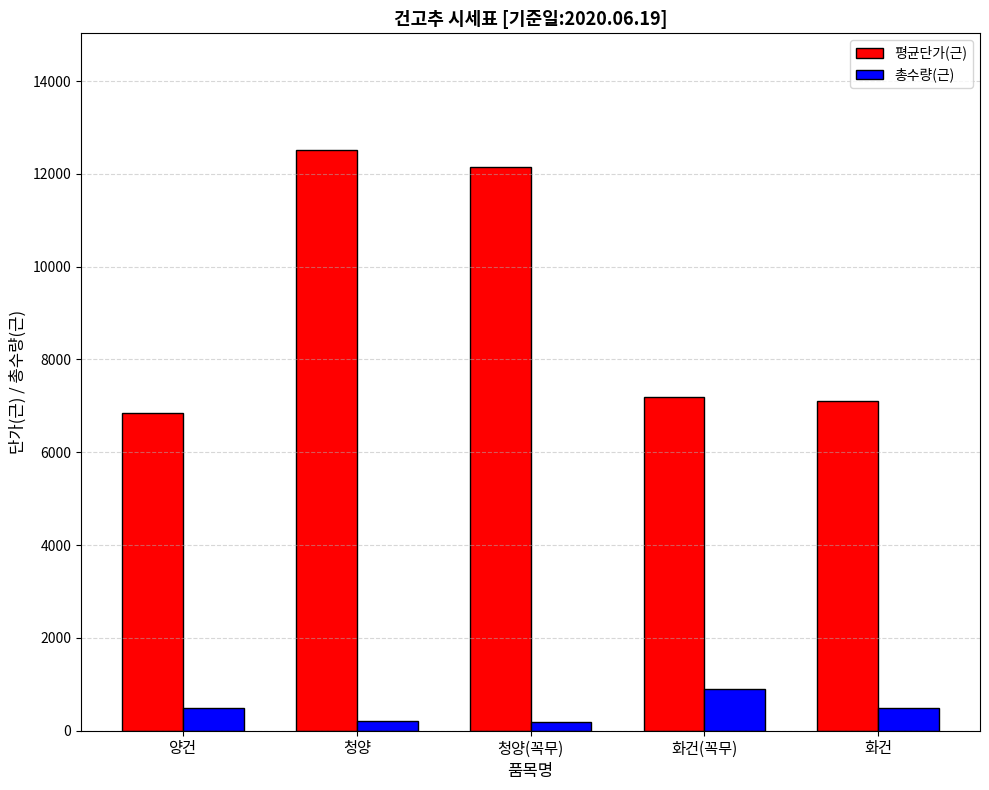

How many bars are there in total?

10